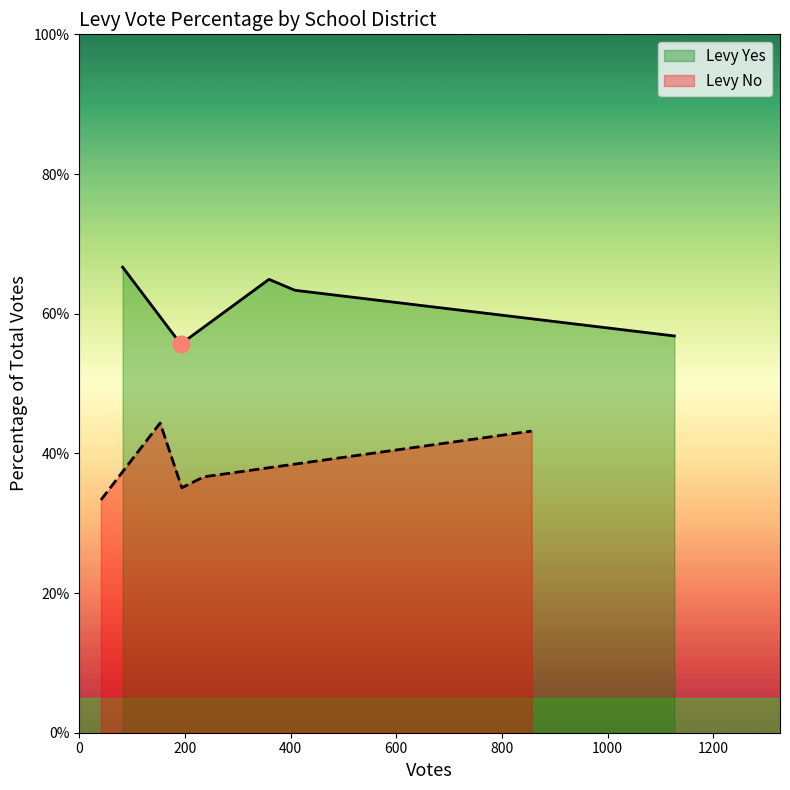

What is the label of the 1st point from the left?

ONION CREEK SD 030